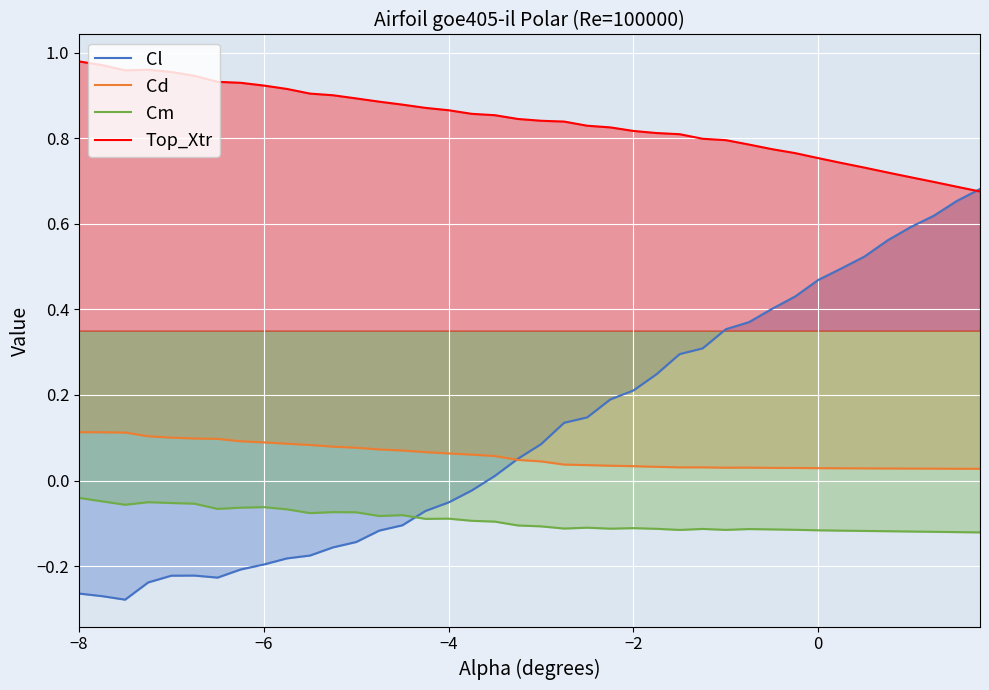

At how many categories does at least one series exceed 0?

40